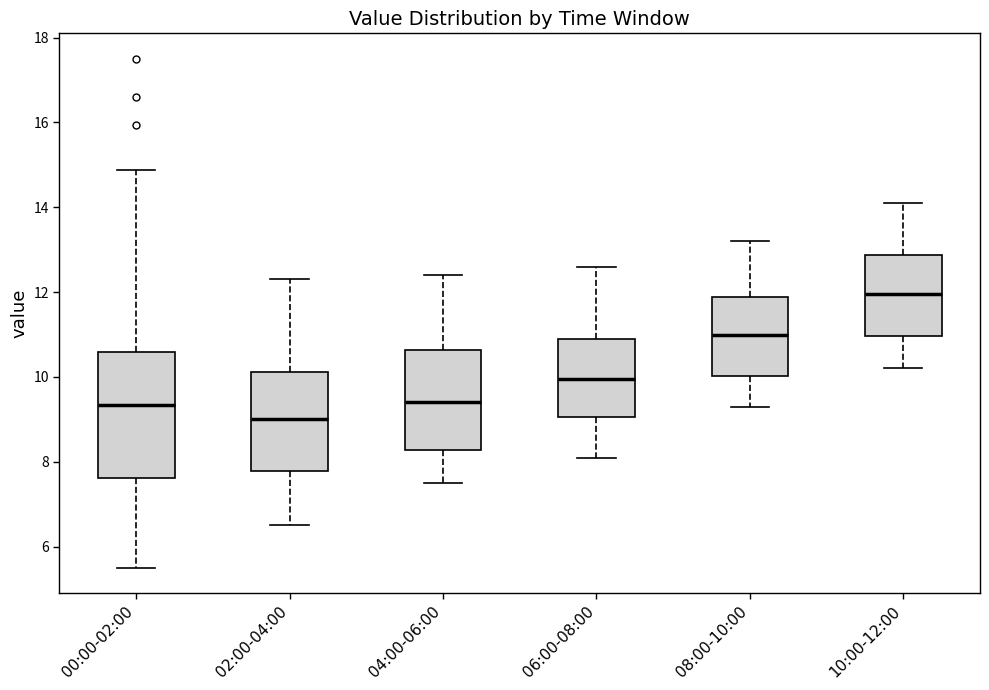

Reading left to right, read every box against the y-axis: the position of its median line, the range the box covers, and the ends of its whiskers. The values are not printed on the chart, so give them approximately, as read against the axis.

00:00-02:00: median 9.4, box 7.6 to 10.6, whiskers 5.6 to 14.8
02:00-04:00: median 9.0, box 7.8 to 10.2, whiskers 6.6 to 12.4
04:00-06:00: median 9.4, box 8.2 to 10.6, whiskers 7.6 to 12.4
06:00-08:00: median 10.0, box 9.0 to 11.0, whiskers 8.2 to 12.6
08:00-10:00: median 11.0, box 10.0 to 11.8, whiskers 9.4 to 13.2
10:00-12:00: median 12.0, box 11.0 to 12.8, whiskers 10.2 to 14.2